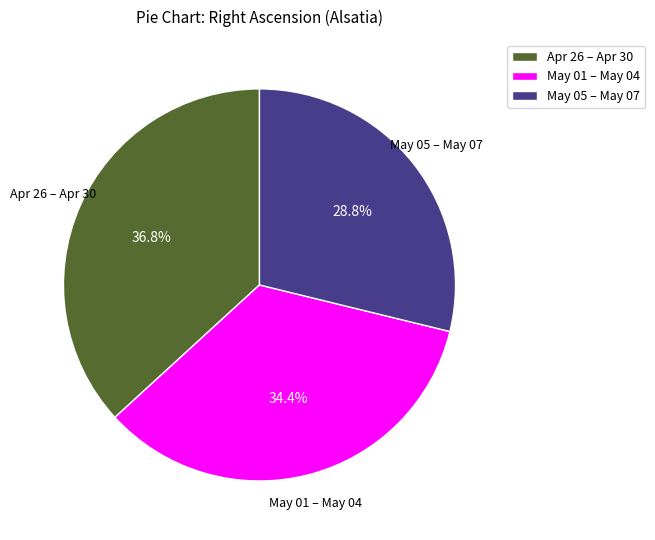

Which category has the smallest portion of the pie?

May 05 – May 07